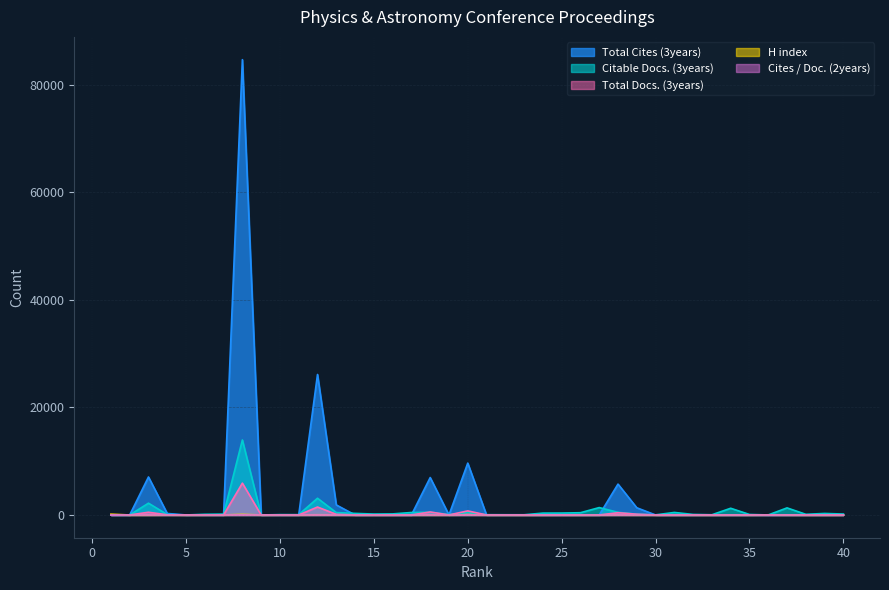

Which label corresponds to the smallest value in the chart?

1